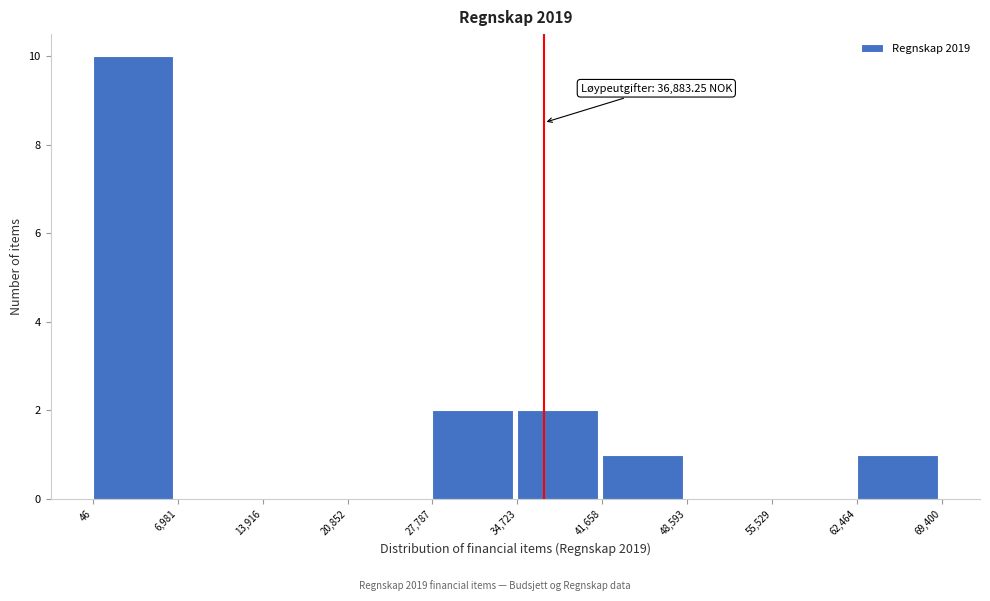

Which range on the x-axis has the tallest bar?

46 to 6,981